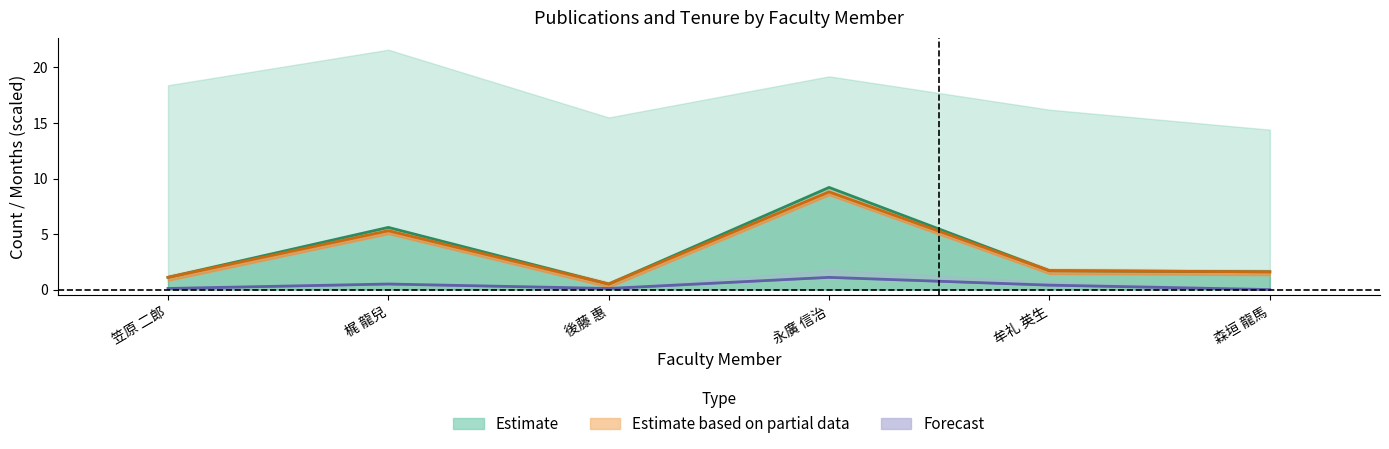

At which category is the sum across all series the highest?

永廣 信治